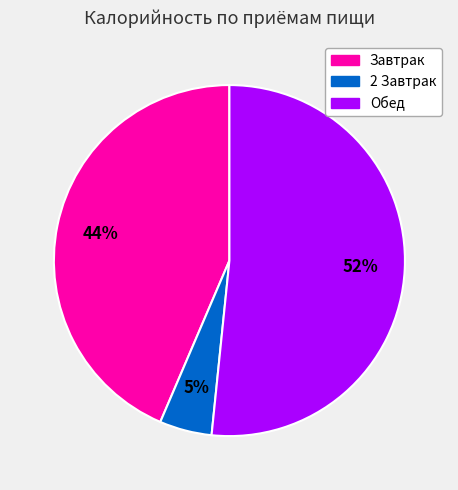

To the nearest percent, what percentage of the pie is Завтрак?

44%